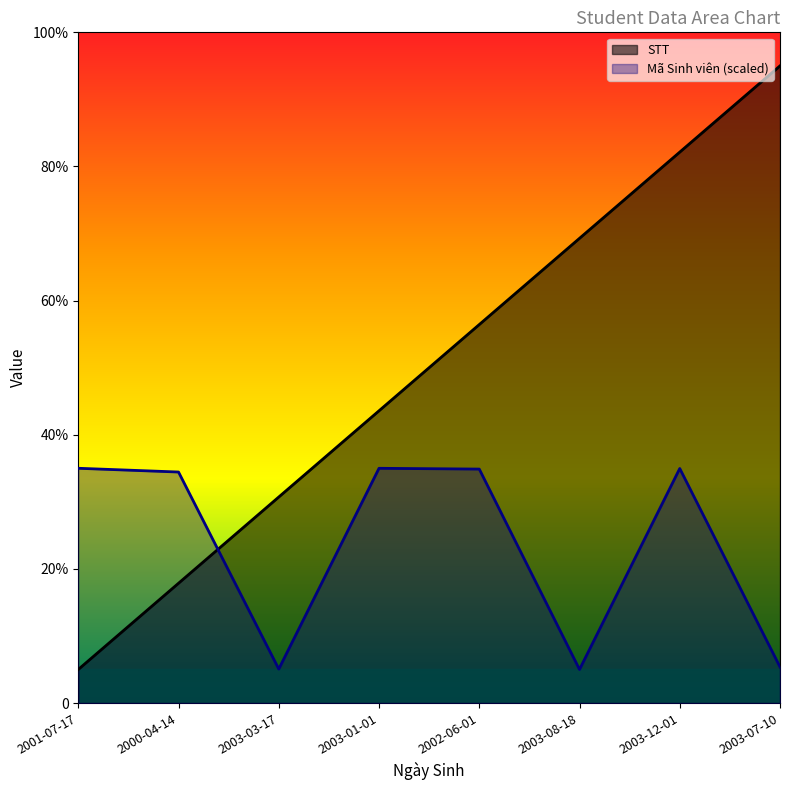

Between 2001-07-17 and 2003-08-18, which series saw the biggest shift?

STT